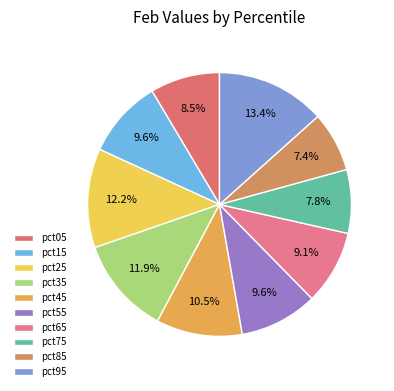

Between pct35 and pct75, which is larger?

pct35